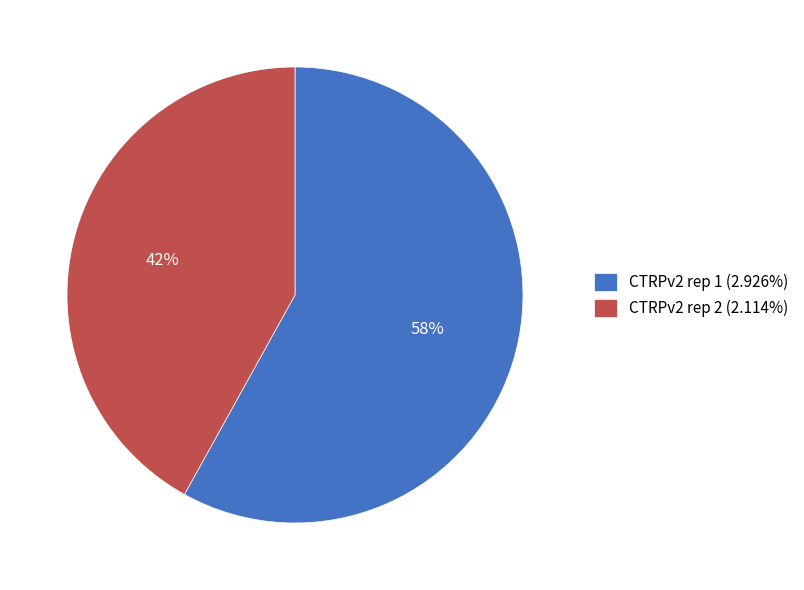

To the nearest percent, what percentage of the pie is CTRPv2 rep 1?

58%